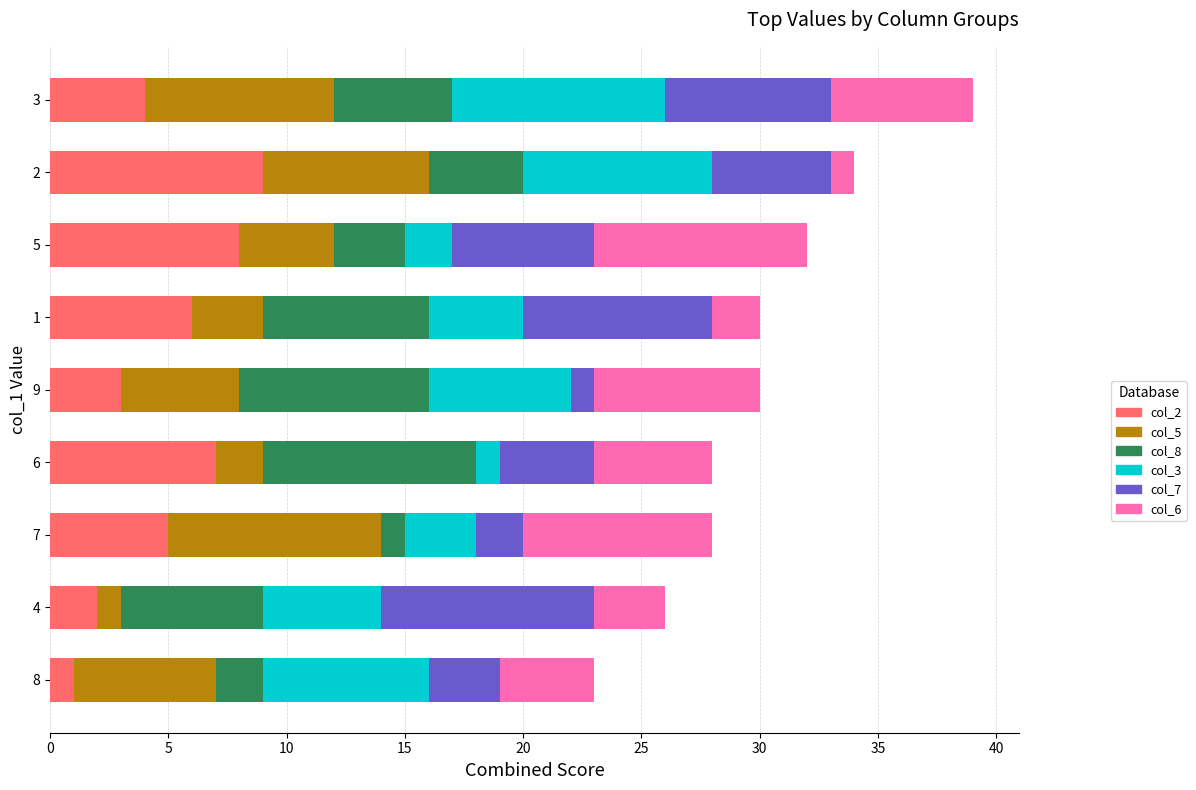

At which category is the sum across all series the highest?

3